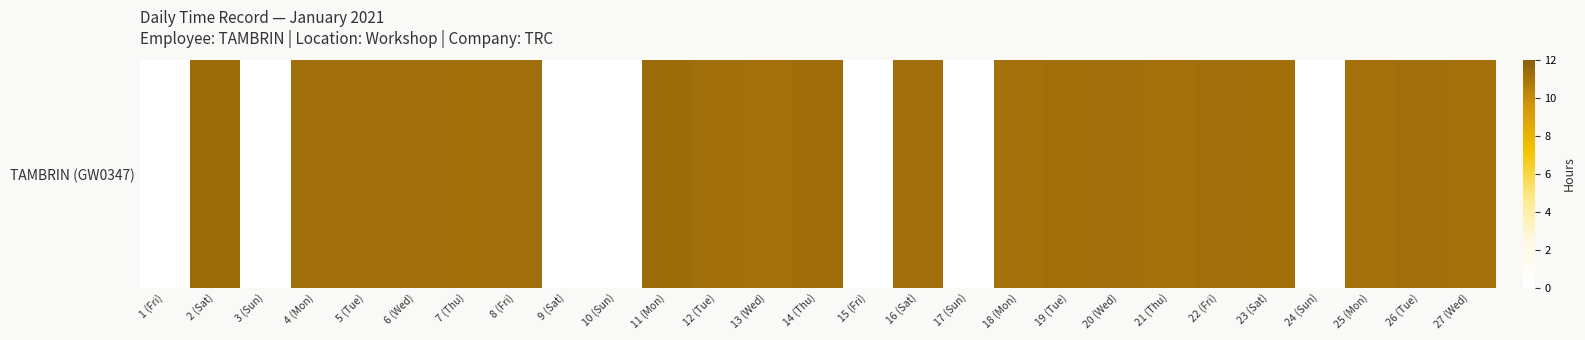

What is the average value?

8.3